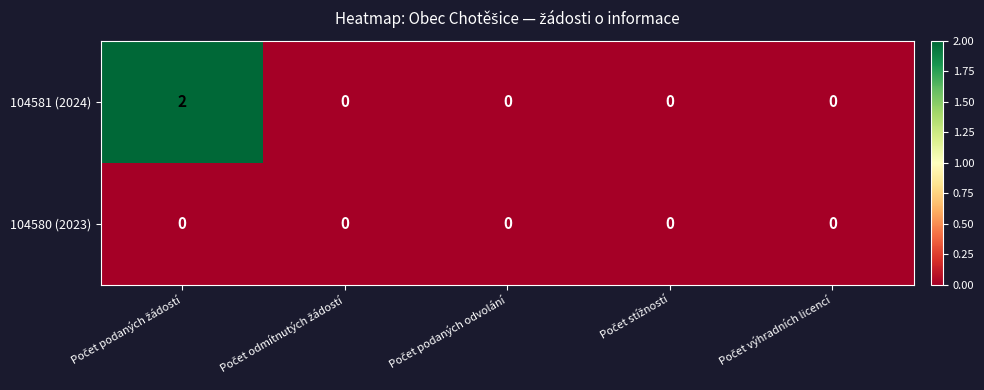

Which series has the widest spread of values?

104581 (2024)